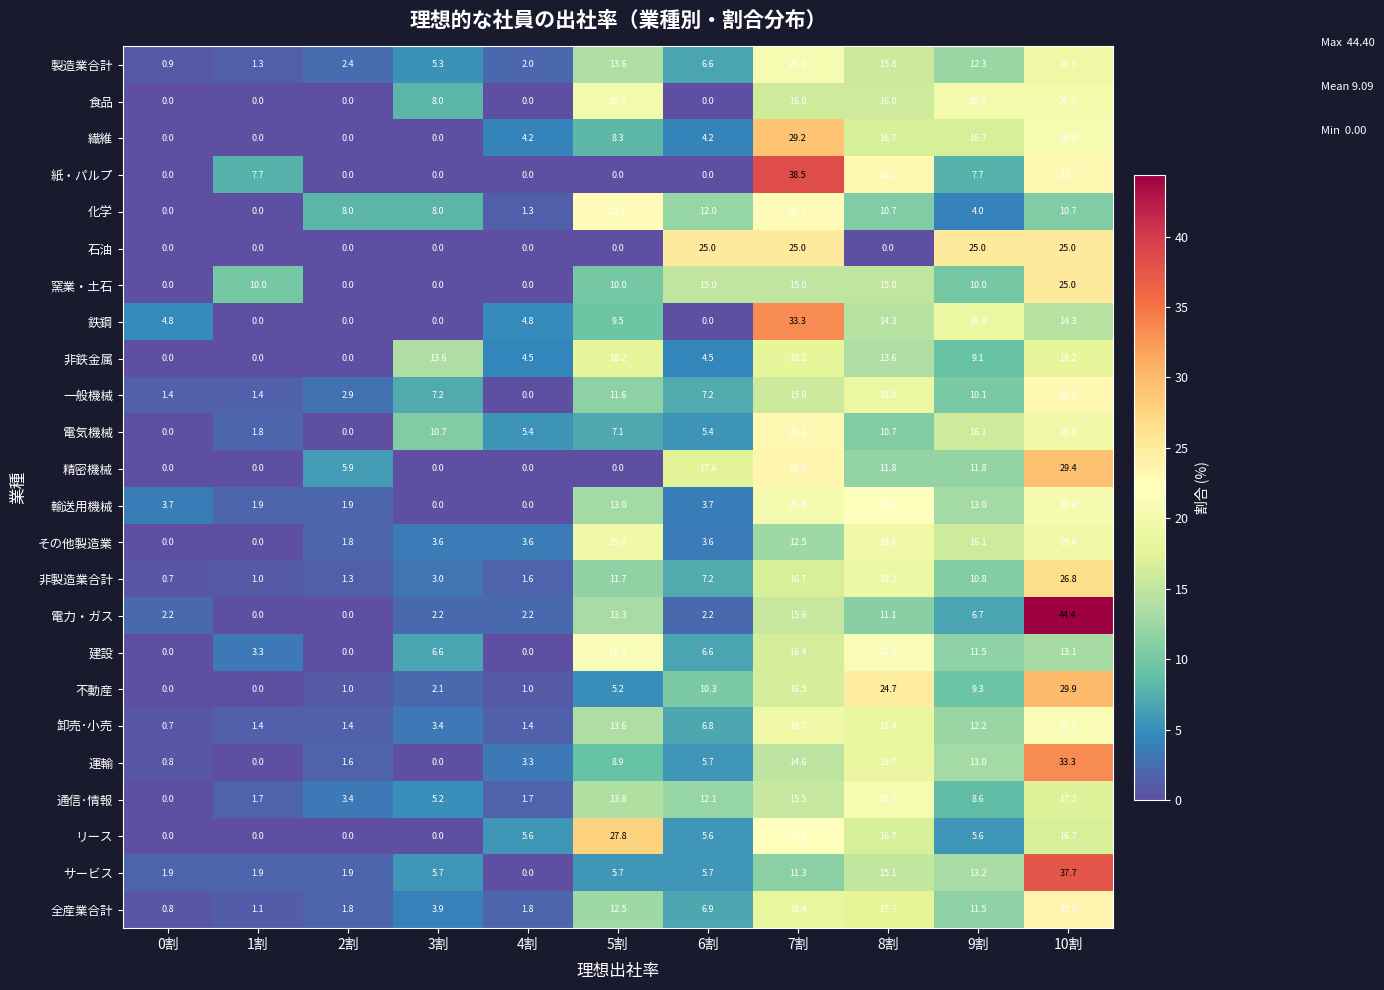

The 不動産 series shows 24.7 at 8割. True or false?

True